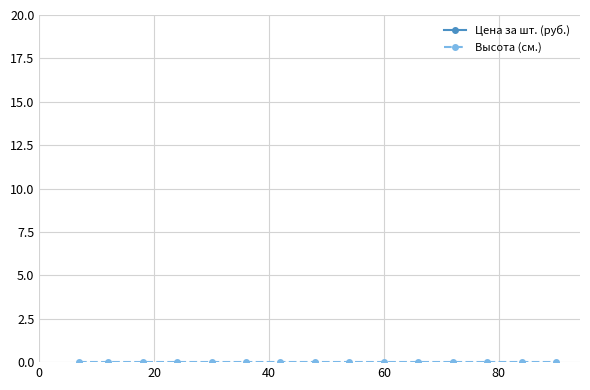

Is the value of Высота (см.) at 20 greater than the value of Цена за шт. (руб.) at 0?

No